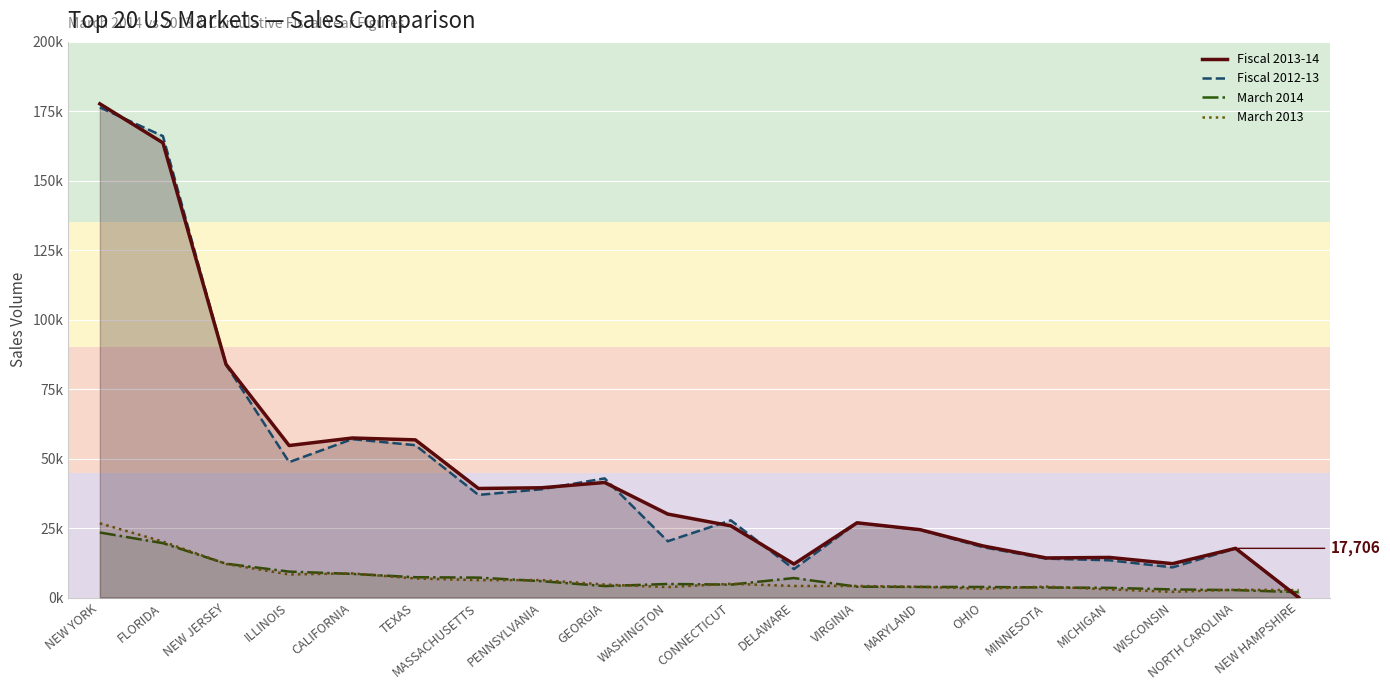

Does the chart display data point markers on the line(s)?

No